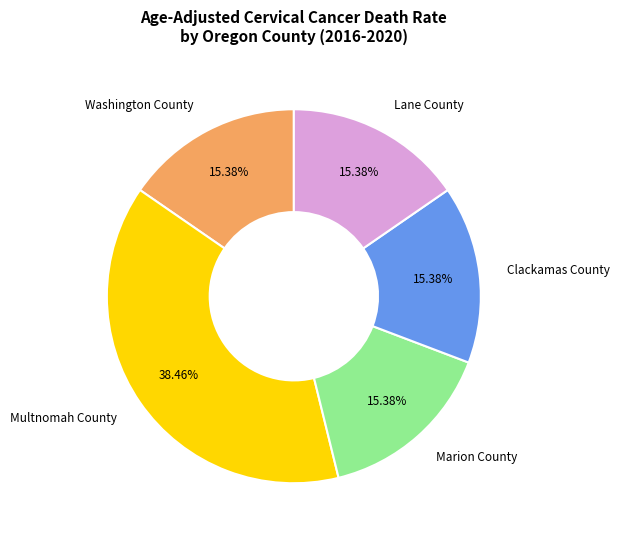

To the nearest percent, what percentage of the pie is Lane County?

15%